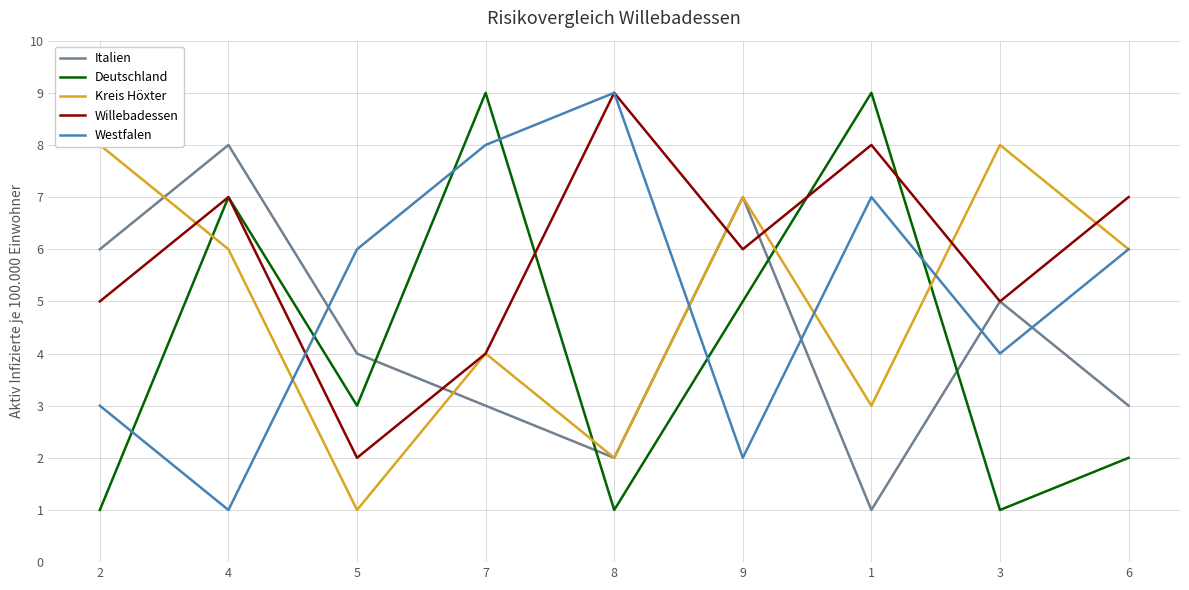

Which series has the largest range (max minus min)?

Deutschland